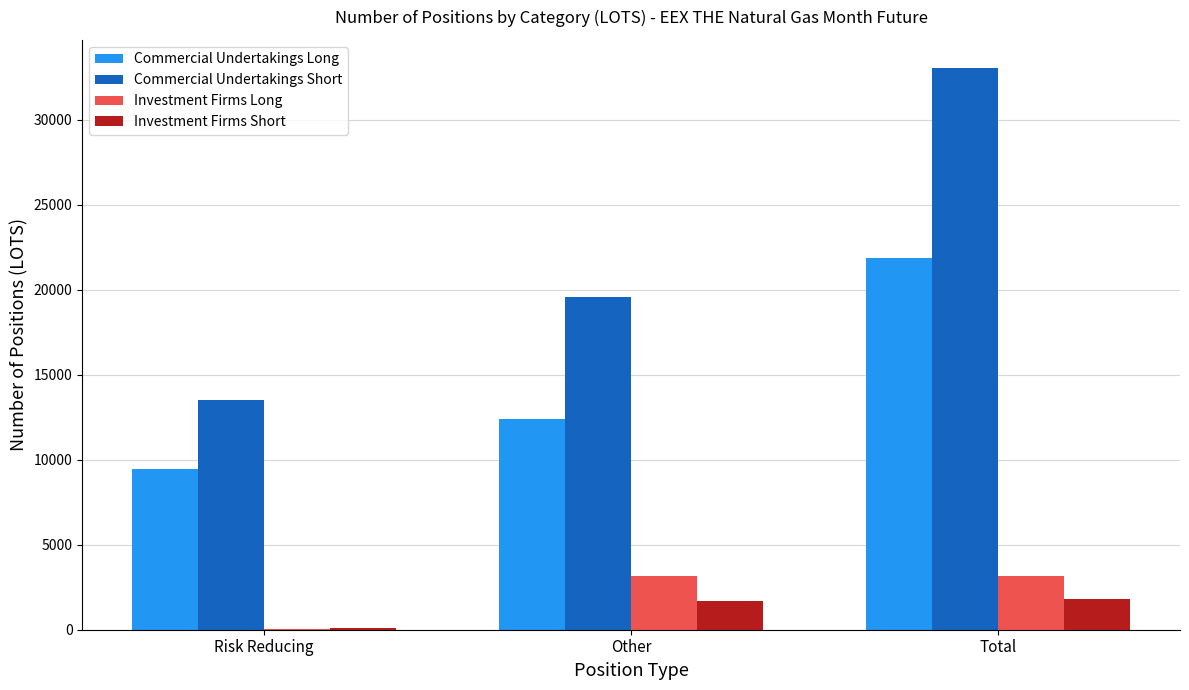

What is the sum of all Commercial Undertakings Short values?

66086